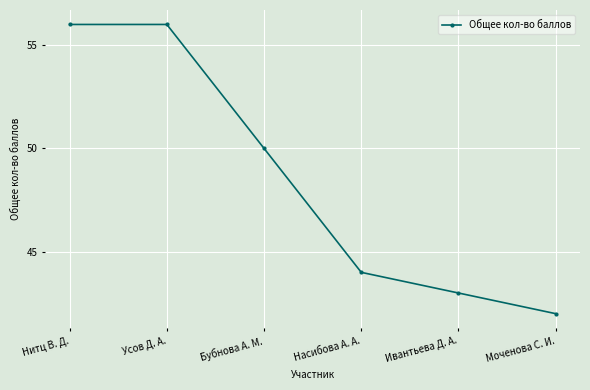

Reading left to right, transcribe all the data shown in this chart.

56	56	50	44	43	42